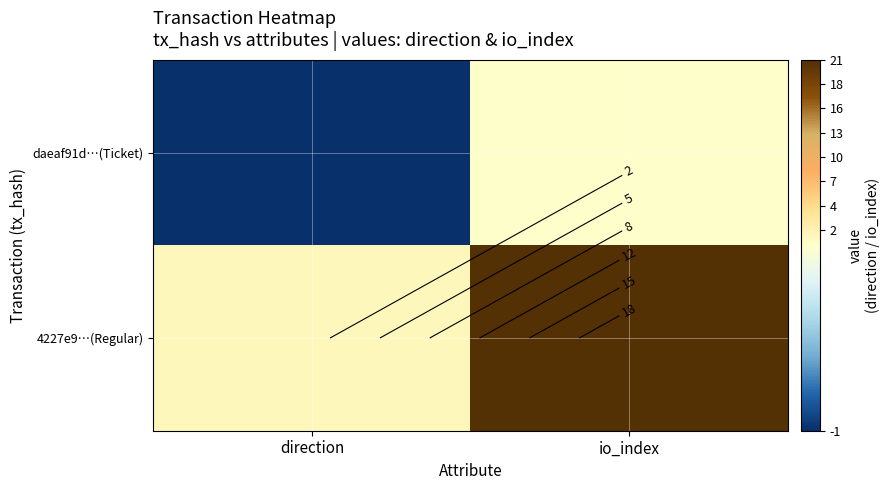

Is it true that daeaf91d…(Ticket) equals 0 at direction?

False